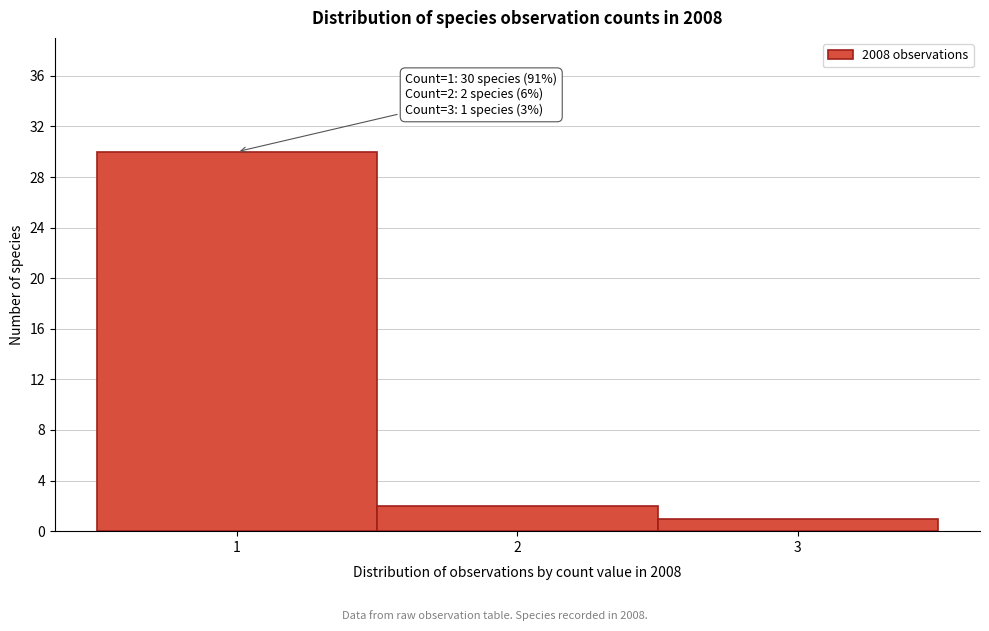

Over which range of the x-axis is the bar tallest?

0.5 to 1.5